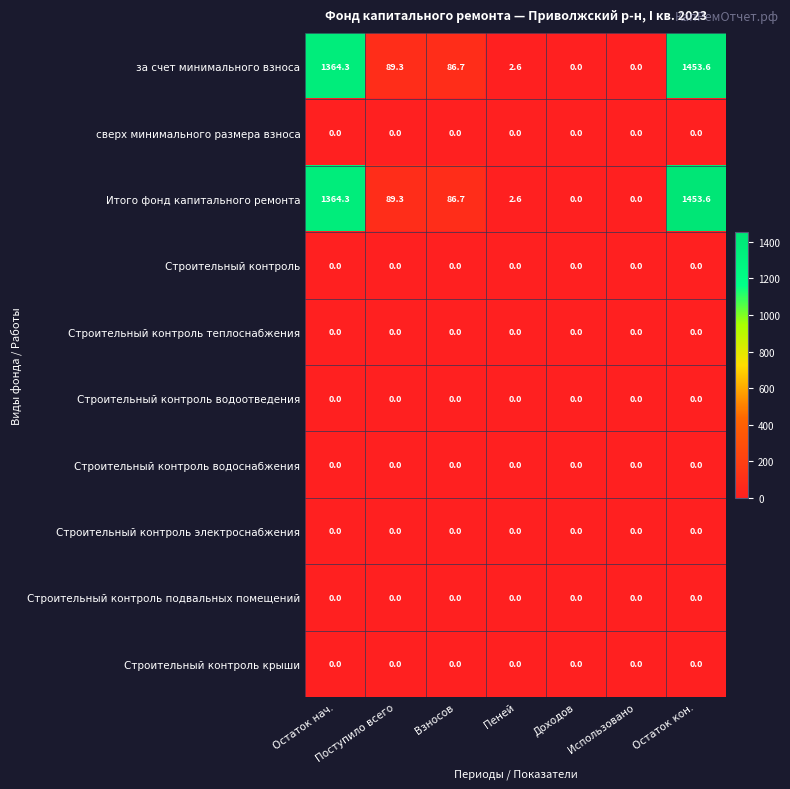

True or false: сверх минимального размера взноса has a value of 0.0 at Использовано.

True